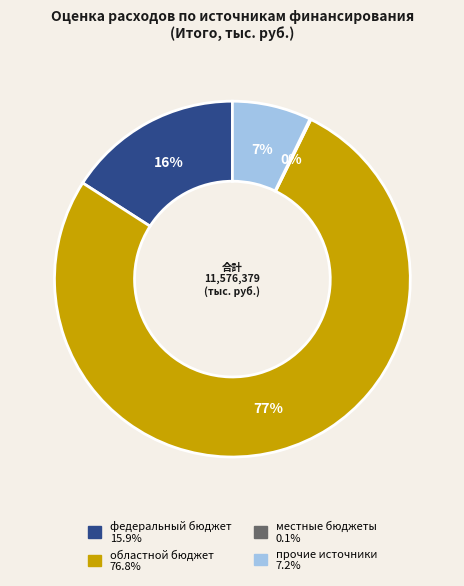

Is there any slice that represents more than half of the pie?

Yes